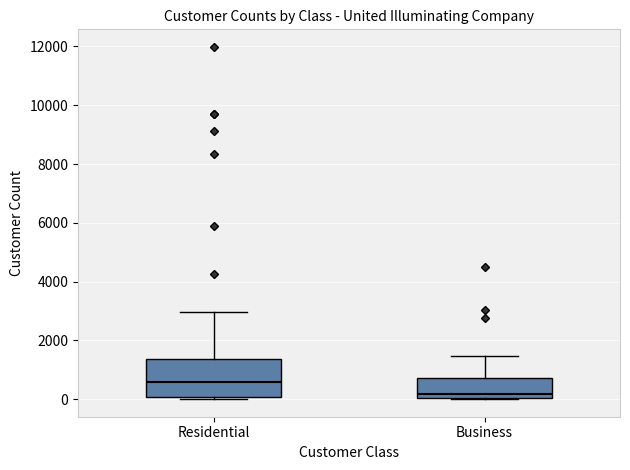

Reading left to right, read every box against the y-axis: the position of its median line, the range the box covers, and the ends of its whiskers. The values are not printed on the chart, so give them approximately, as read against the axis.

Residential: median 600, box 0 to 1400, whiskers 0 (just below the box's lower edge) to 3000
Business: median 200, box 0 to 800, whiskers 0 to 1400